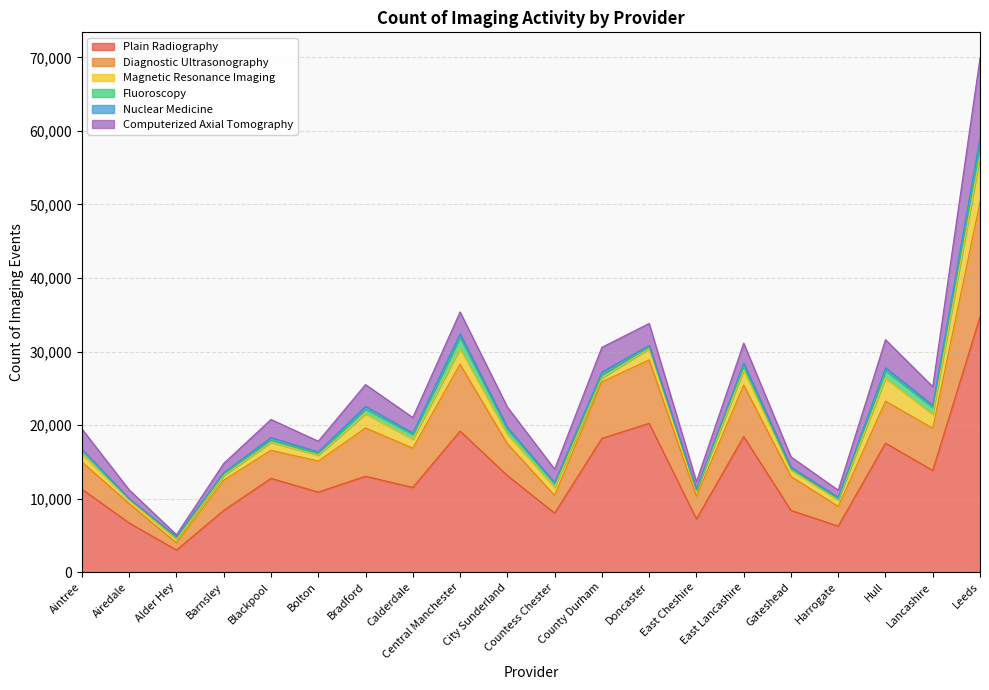

What is the value of the Diagnostic Ultrasonography point at the 20th from the left?

15605